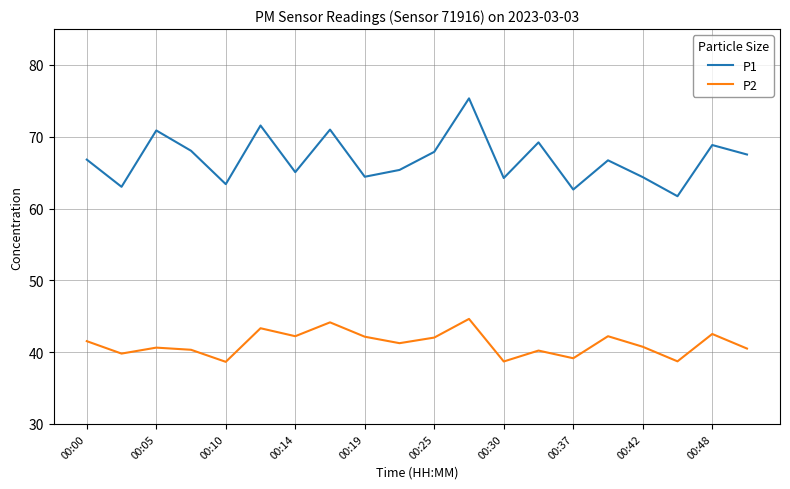

Rank the series by their maximum value, from highest to lowest.

P1, P2